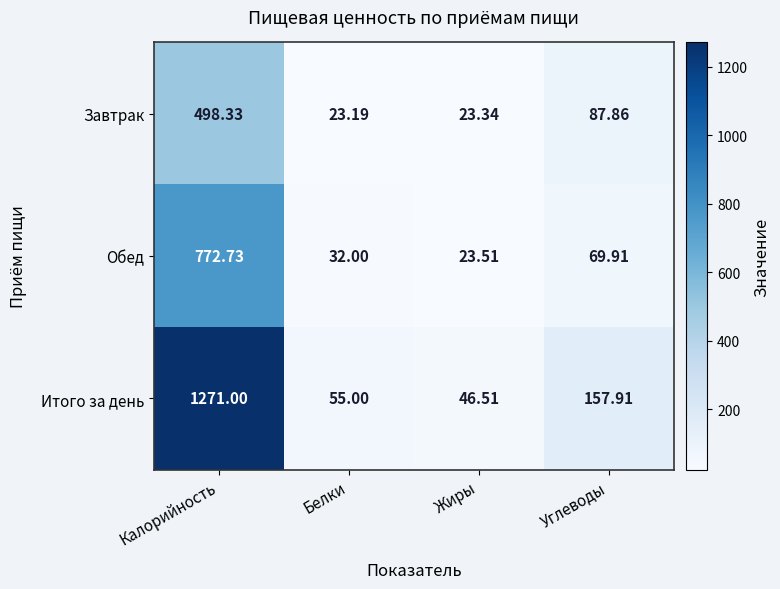

Which category has the lowest value across all series?

Белки